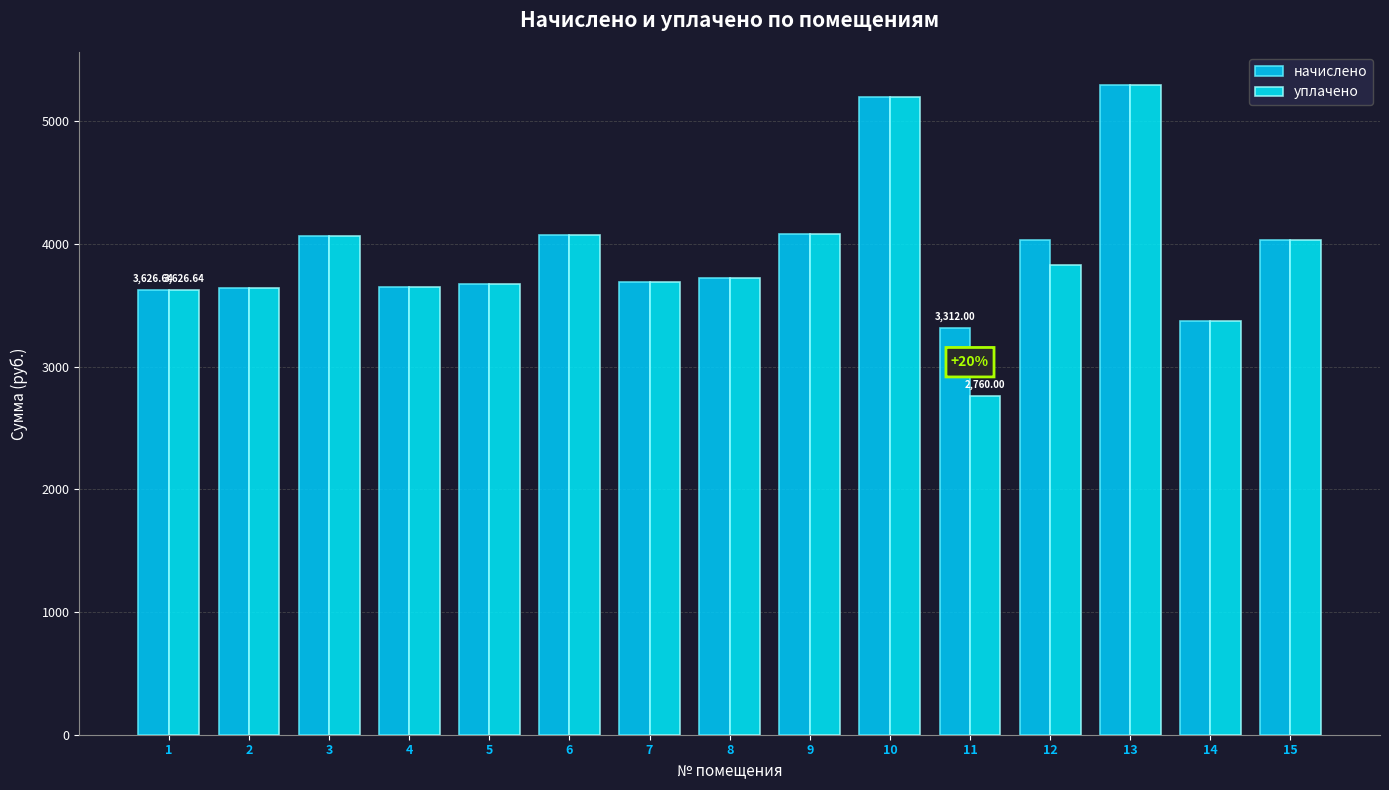

How many groups of bars are there?

15